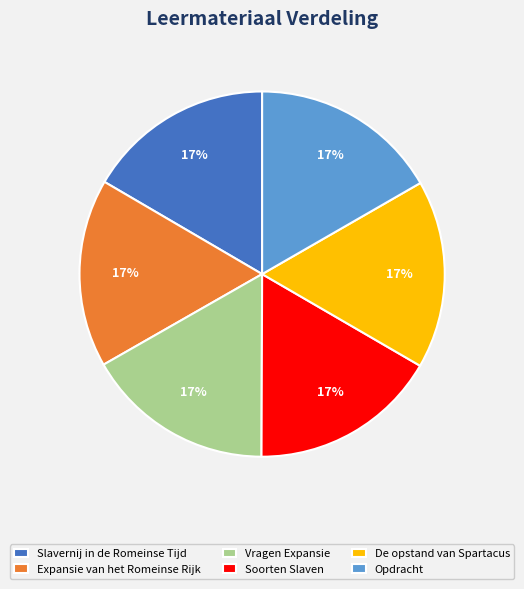

The De opstand van Spartacus slice represents 17% of the pie. True or false?

True